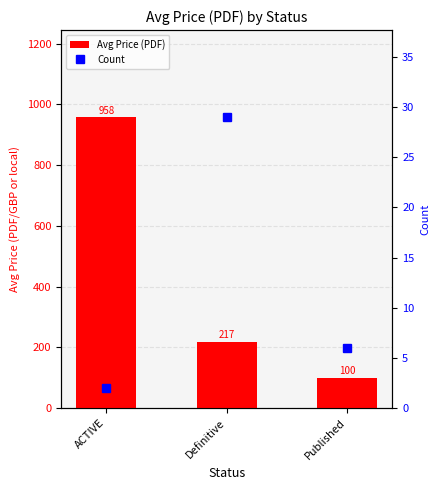

What is the minimum value shown in the chart?

2.0